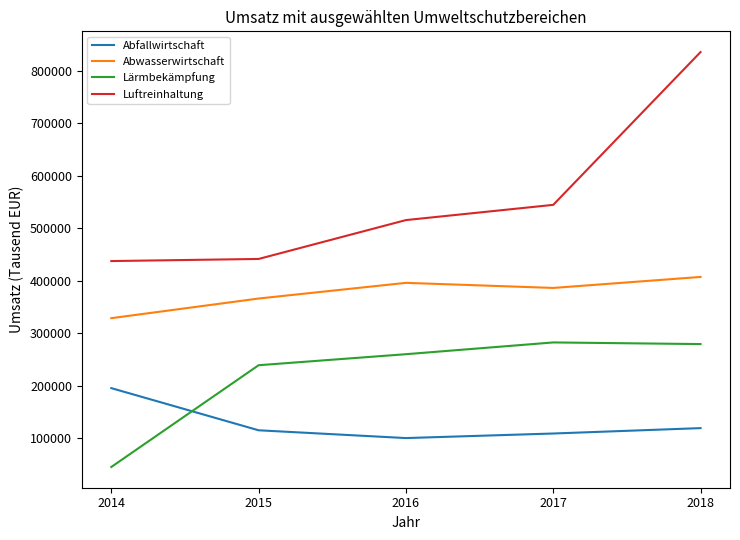

Which series changed the most between 2016 and 2017?

Luftreinhaltung